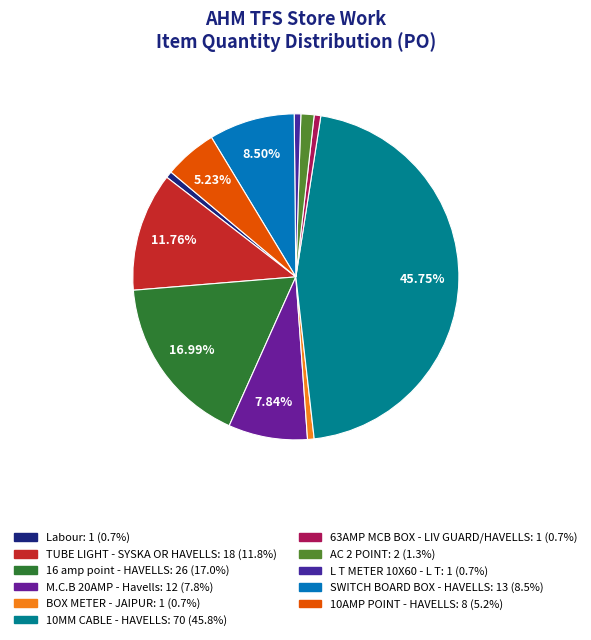

To the nearest percent, what is the combined percentage of BOX METER - JAIPUR and 63AMP MCB BOX - LIV GUARD/HAVELLS?

1%